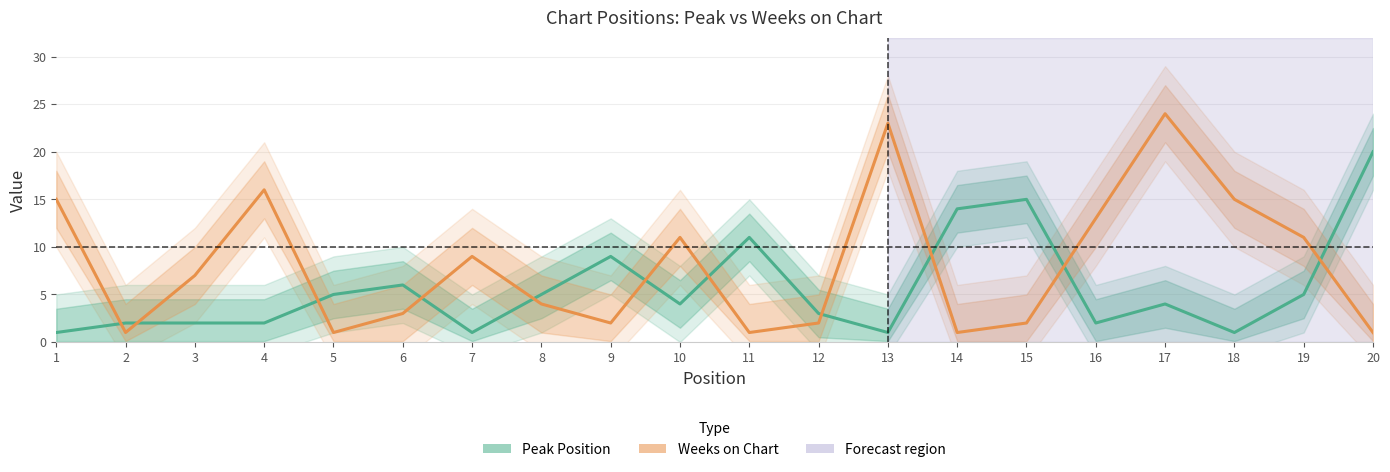

Rank the series at 9 from highest to lowest value.

Peak Position, Weeks on Chart